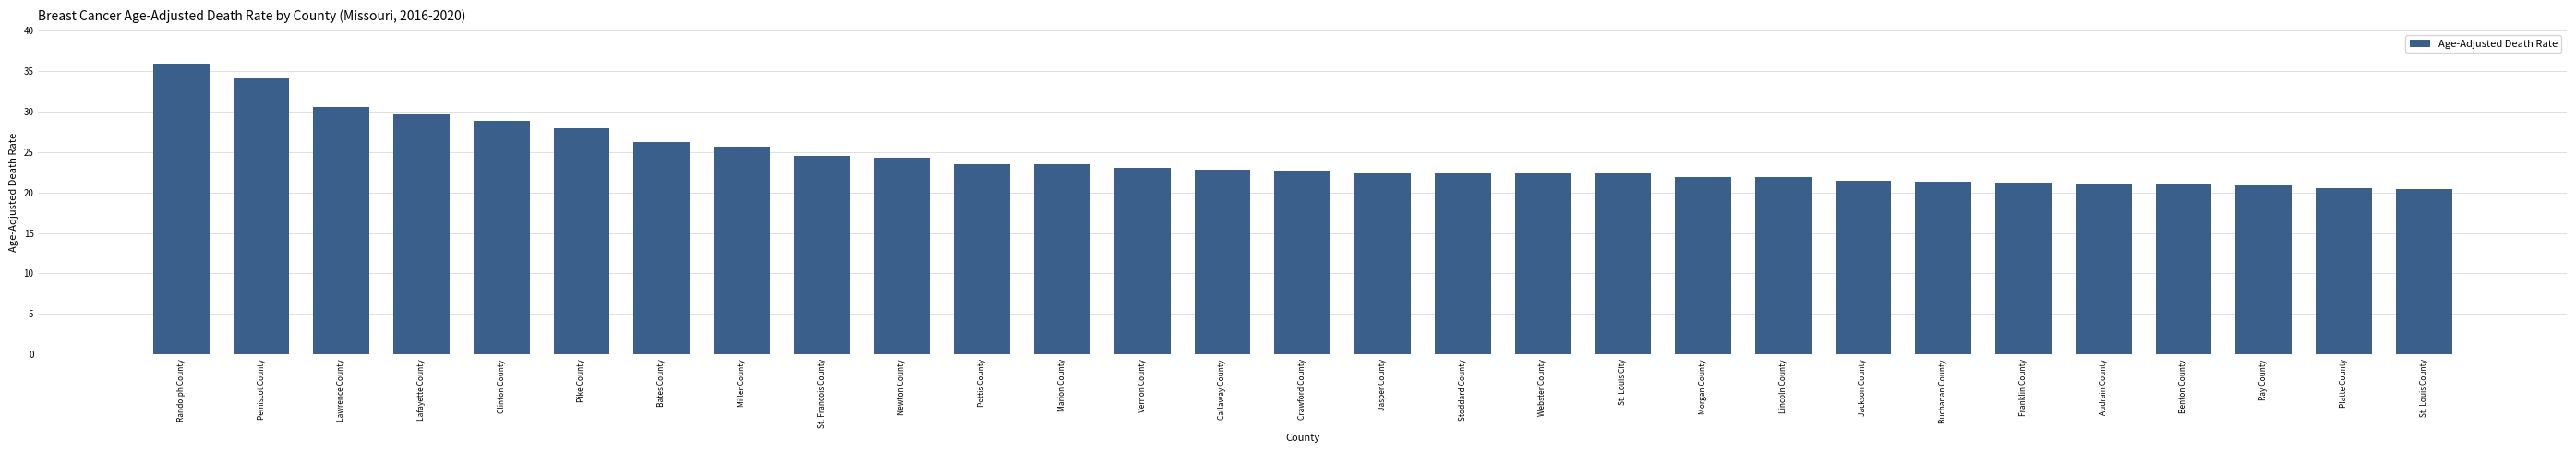

What is the smallest value displayed?

20.4